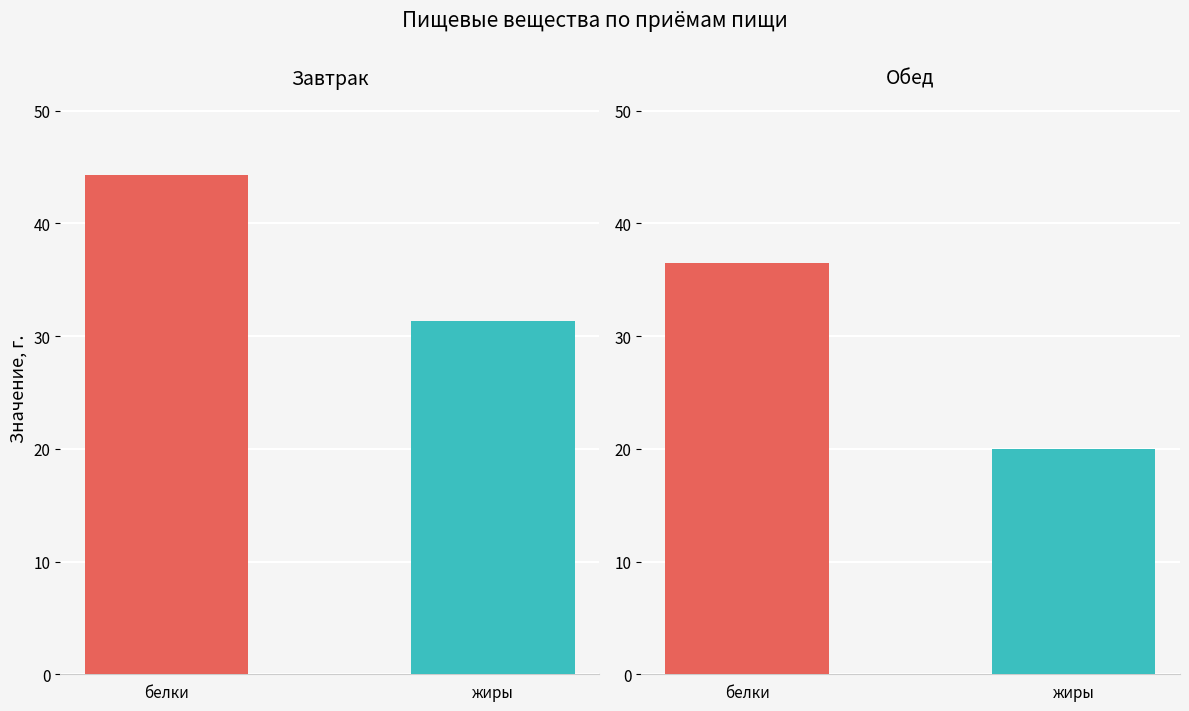

How many bars are there in each group?

2